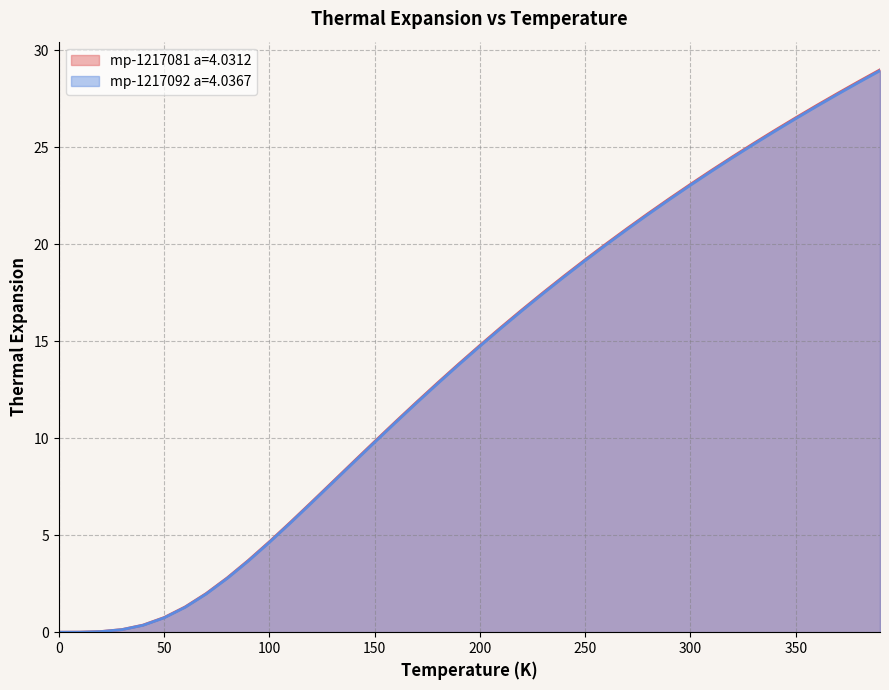

What is the maximum value for mp-1217081 a=4.0312?

29.0